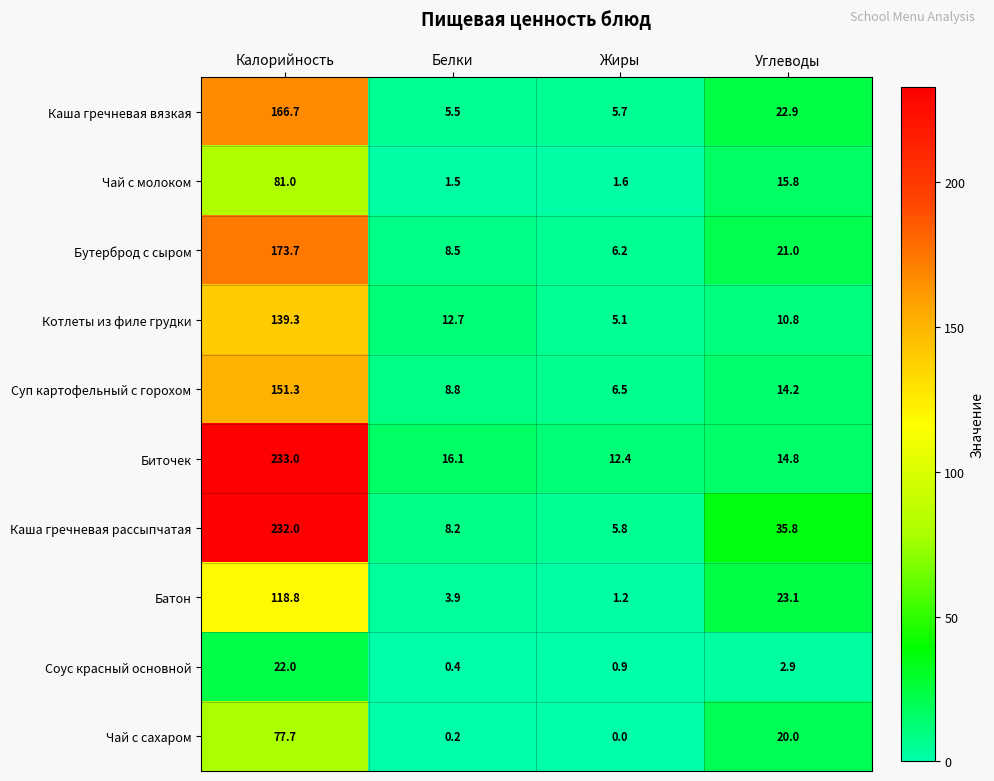

Is it true that Каша гречневая вязкая equals 166.7 at Калорийность?

True